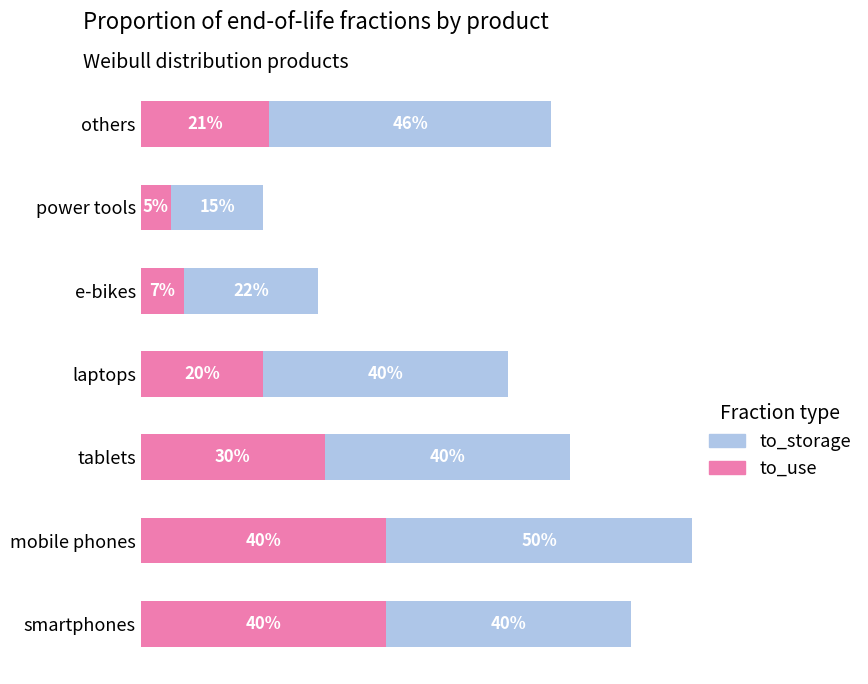

What is the difference between the maximum and second lowest values in the to_use series?

0.3